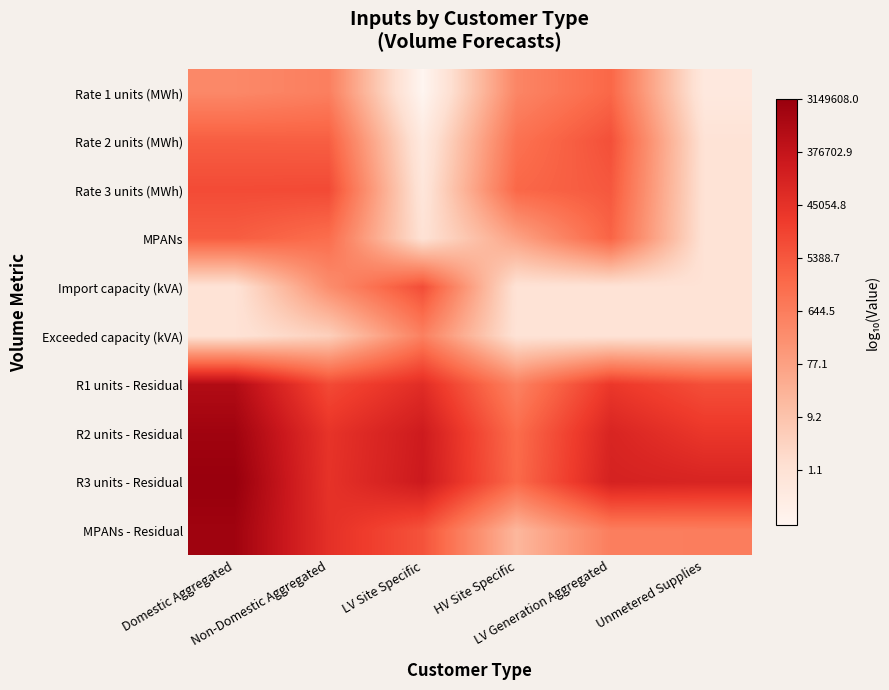

At LV Generation Aggregated, list the series in order from smallest to largest.

Import capacity (kVA), Exceeded capacity (kVA), MPANs - Residual, Rate 1 units (MWh), MPANs, Rate 3 units (MWh), Rate 2 units (MWh), R1 units - Residual, R2 units - Residual, R3 units - Residual